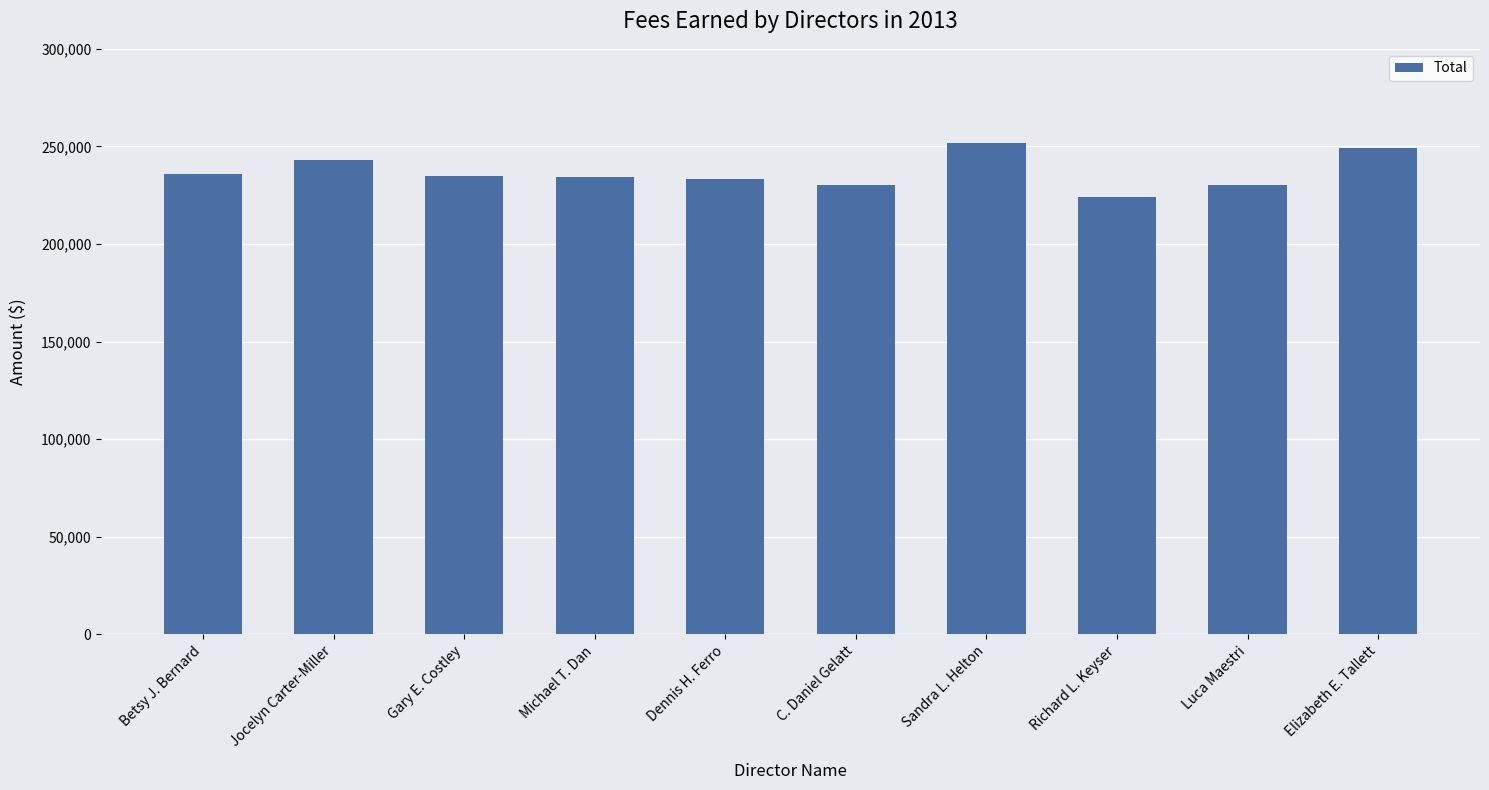

How many categories are shown in the chart?

10